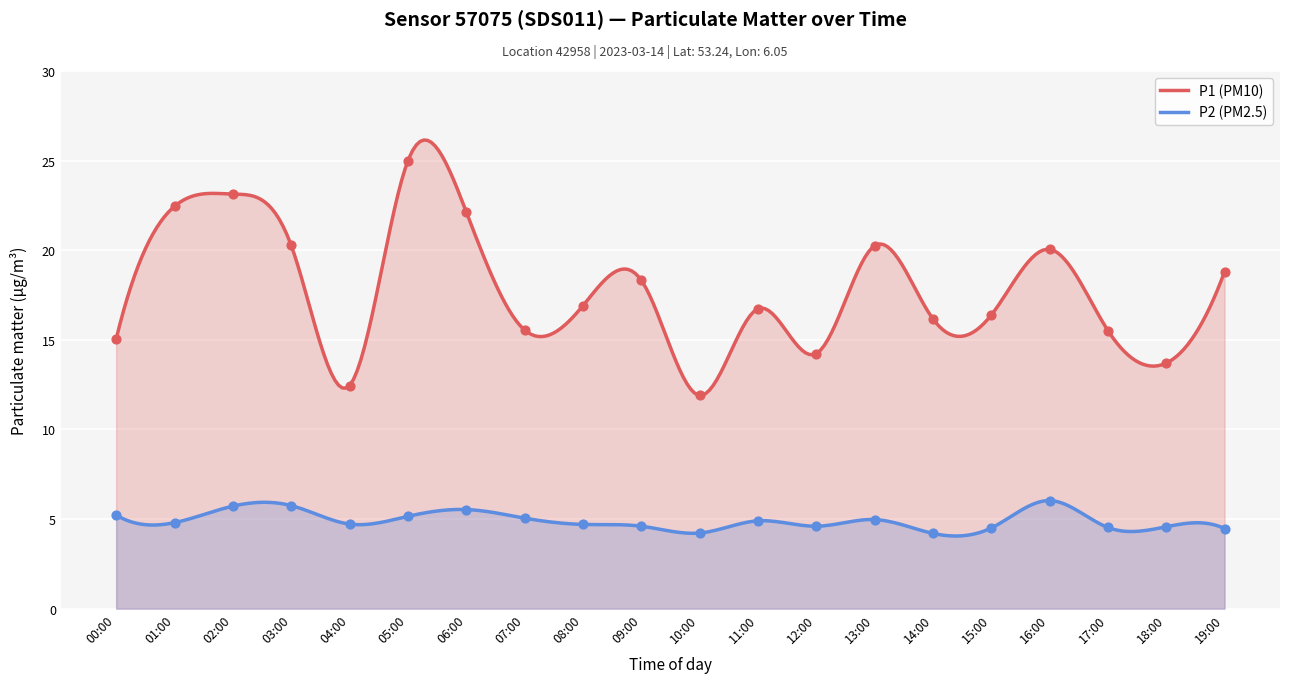

What is the total value across all series at 05:00?

30.1